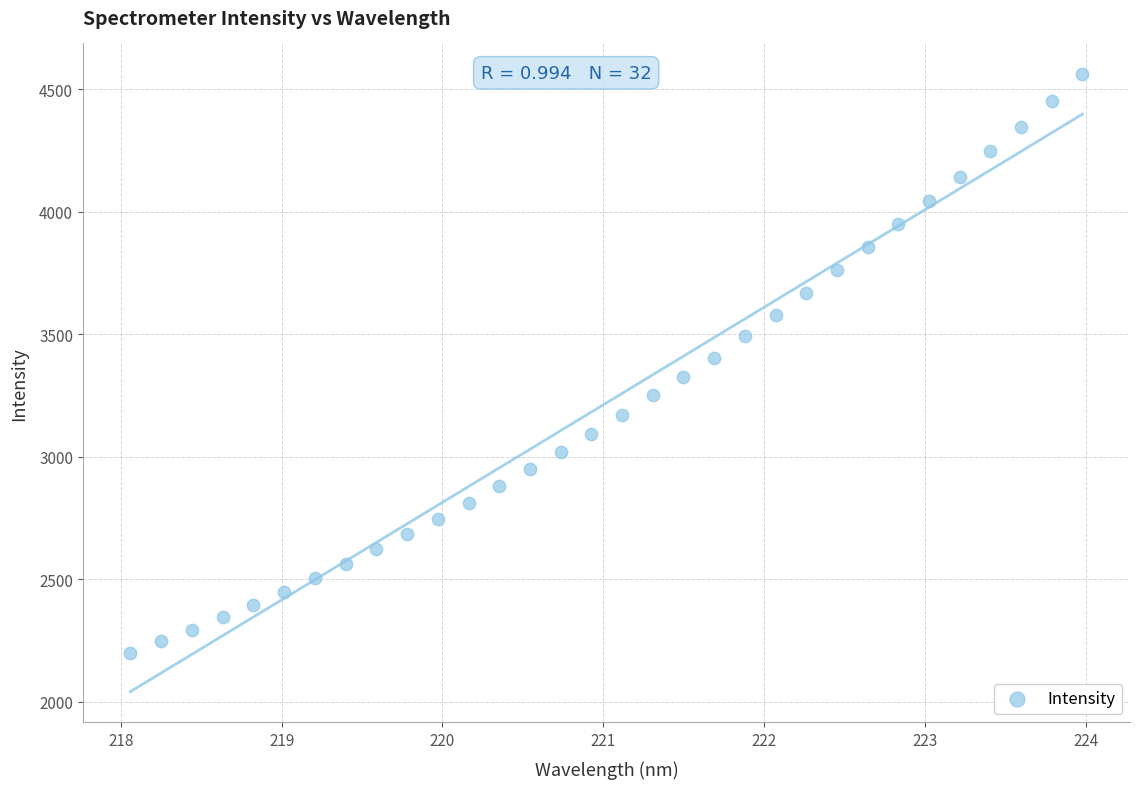

What is the range of X values (max minus min)?

5.9